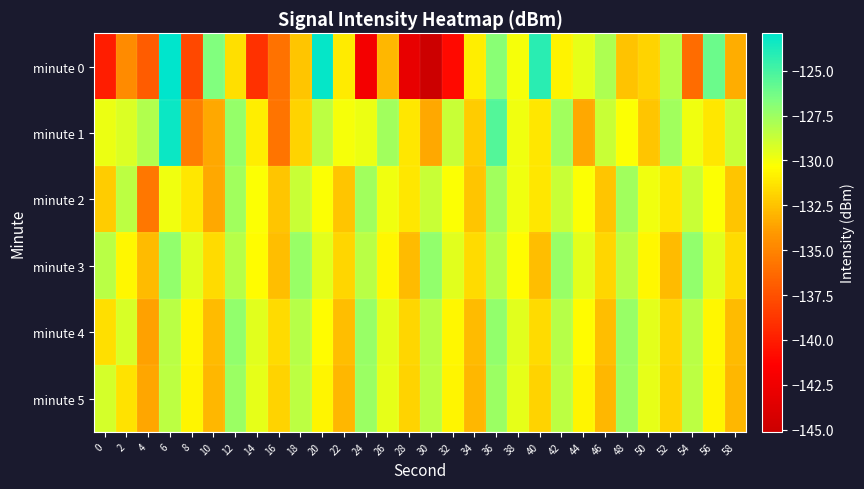

At 12, list the series in order from largest to smallest.

minute 4, minute 1, minute 5, minute 2, minute 3, minute 0